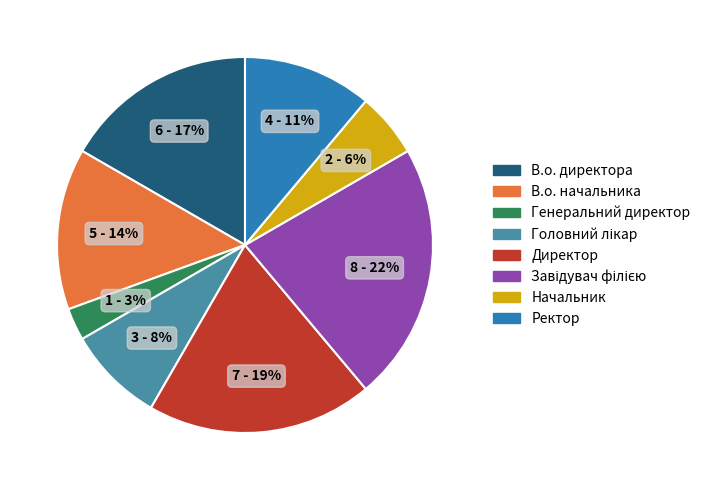

To the nearest percent, what percentage of the pie is Начальник?

6%